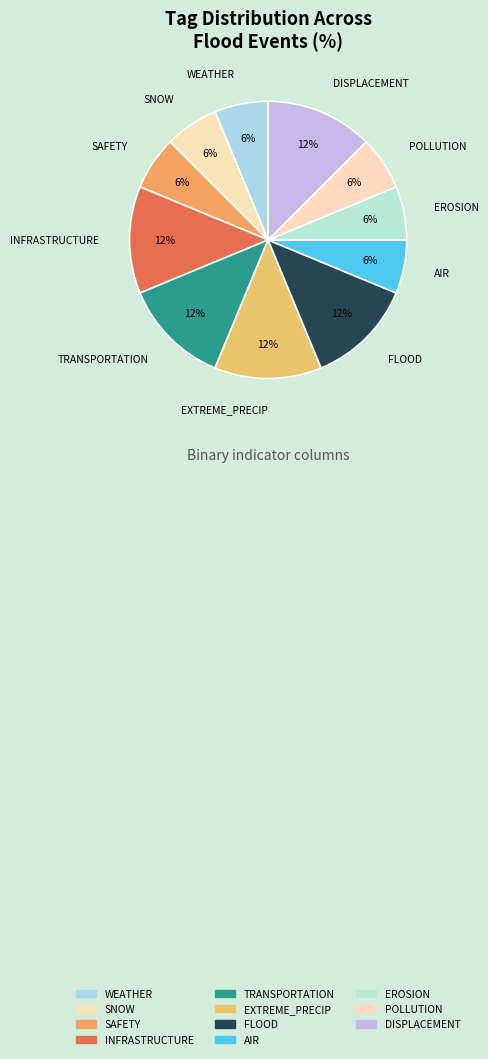

Is it true that INFRASTRUCTURE is 24% of the pie?

False